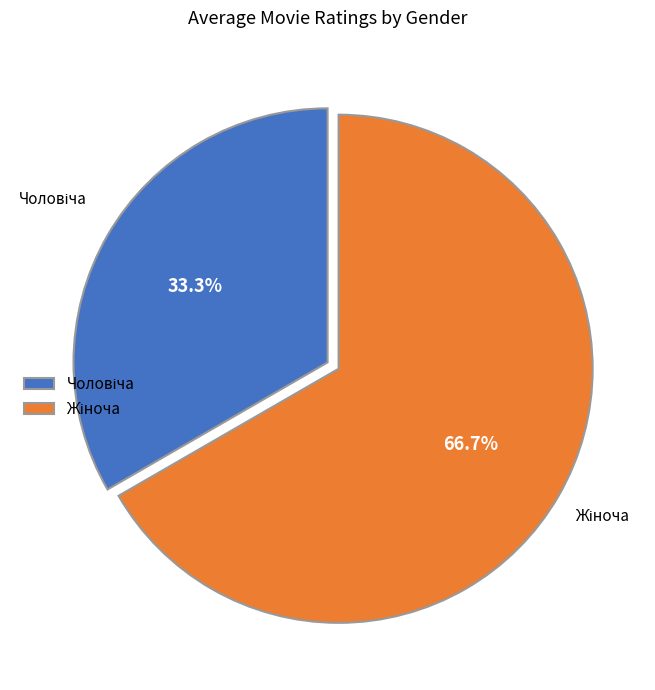

Does any single category account for the majority?

Yes